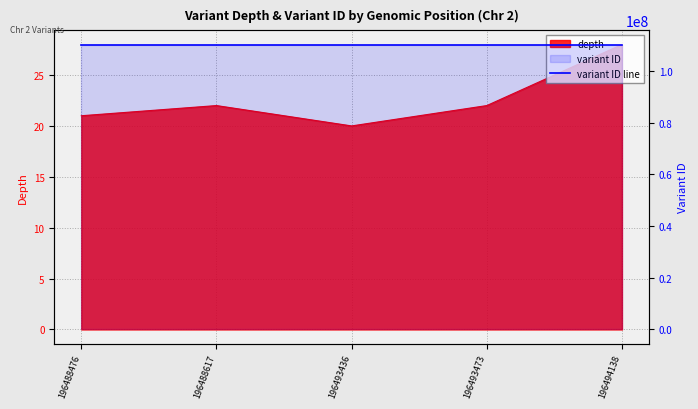

Which series has the largest range (max minus min)?

depth